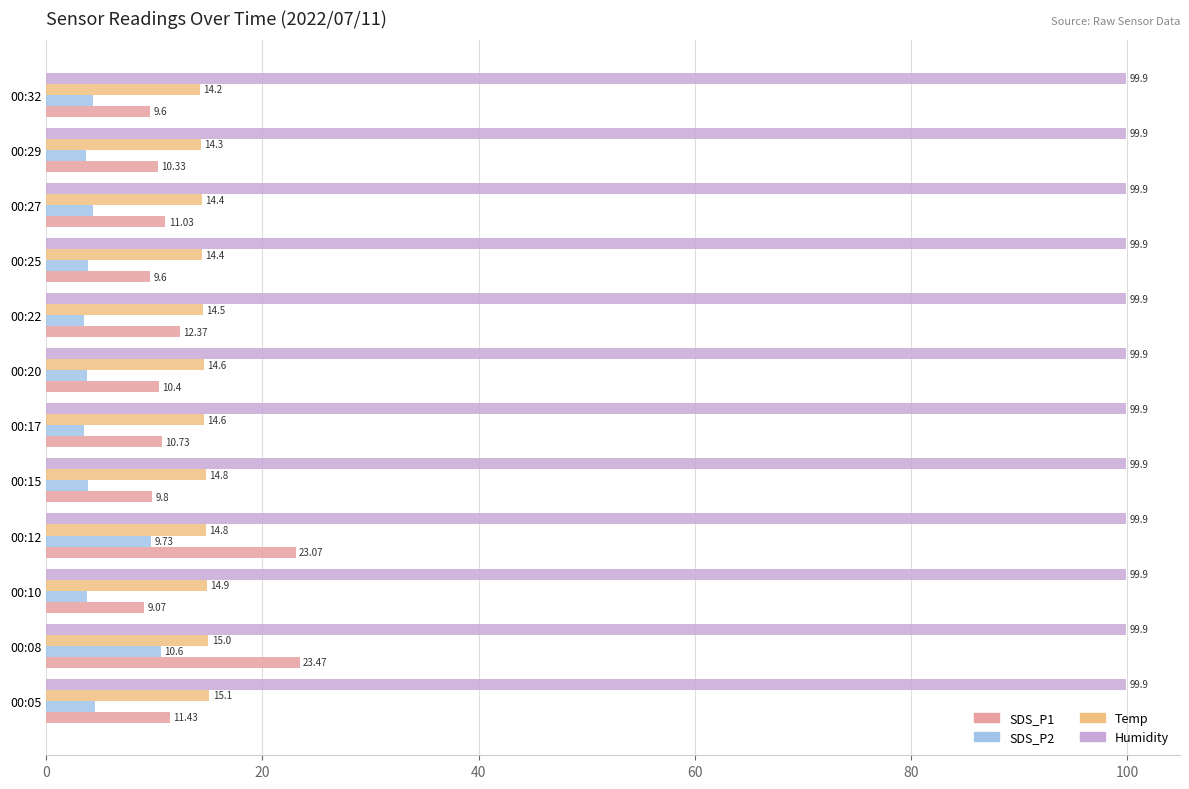

At which category is the sum across all series the highest?

00:08